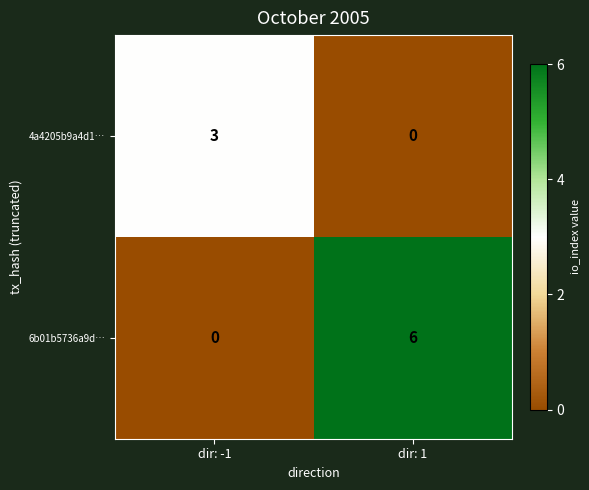

At how many categories does at least one series exceed 1?

2